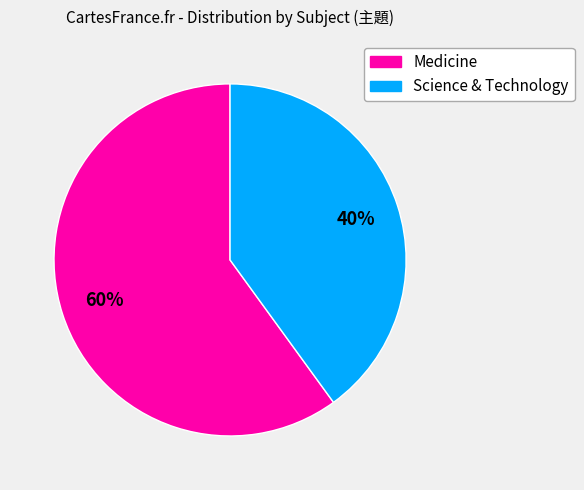

Which slice is the smallest?

Science & Technology